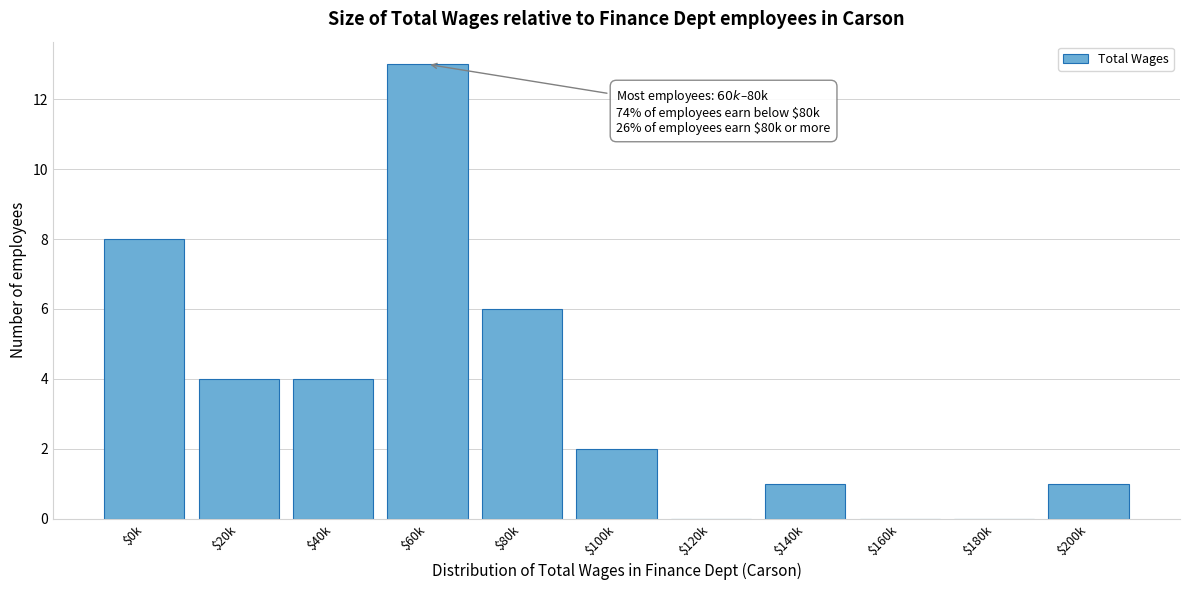

Is it true that the value at $20k is 7?

False